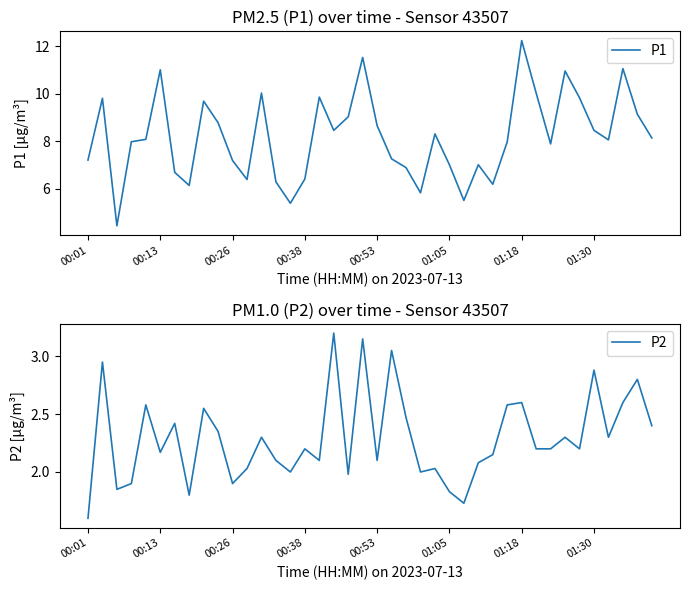

Does the chart display data point markers on the line(s)?

No